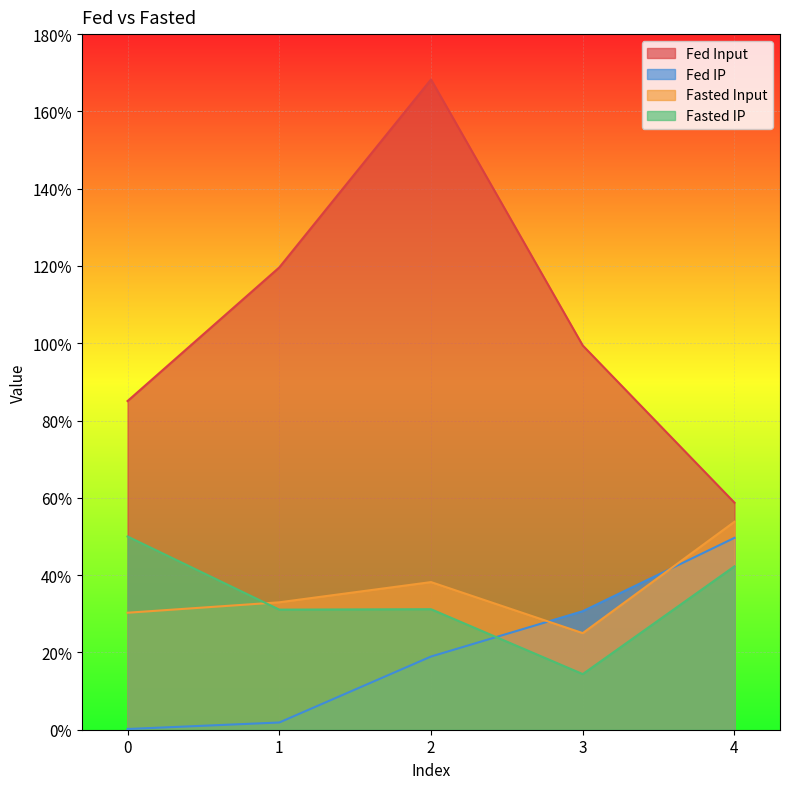

Reading left to right, list all the values displayed in this chart.

Fed Input: 0=0.9	1=1.2	2=1.7	3=1.0	4=0.6
Fed IP: 0=0.0	1=0.0	2=0.2	3=0.3	4=0.5
Fasted Input: 0=0.3	1=0.3	2=0.4	3=0.2	4=0.5
Fasted IP: 0=0.5	1=0.3	2=0.3	3=0.1	4=0.4